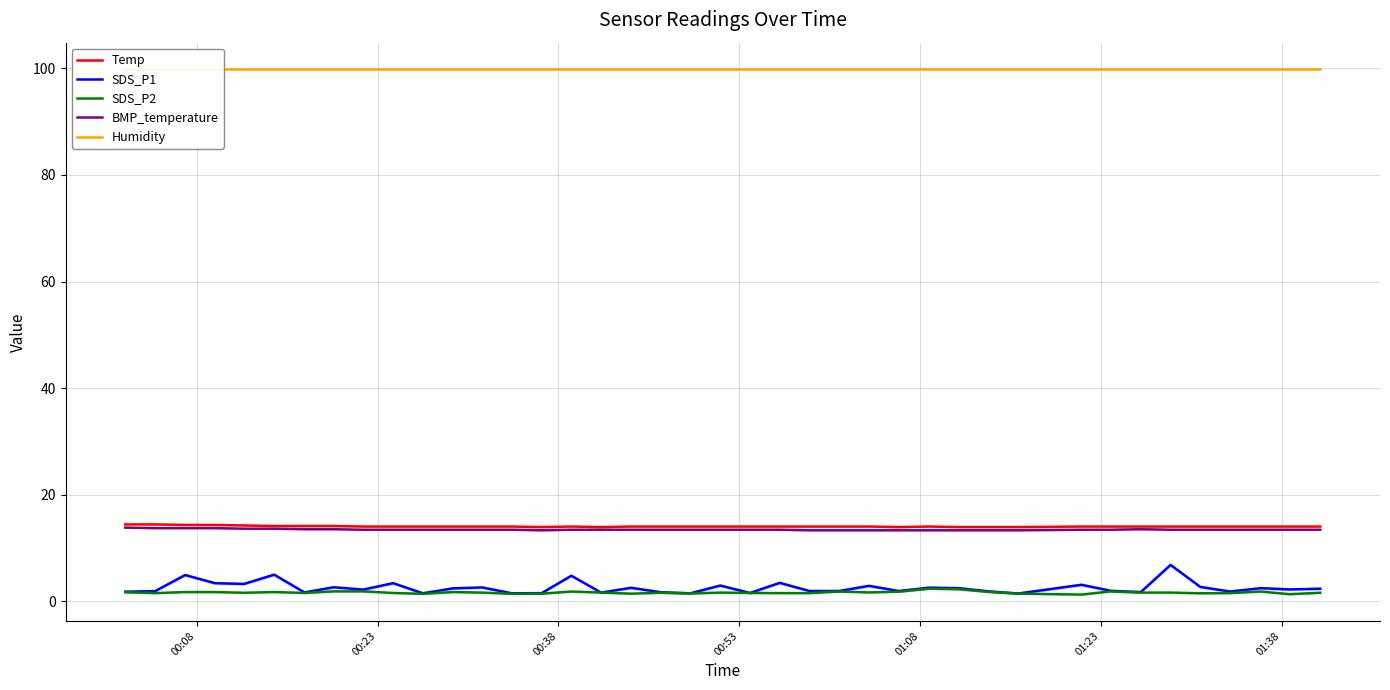

Which series has the largest range (max minus min)?

SDS_P1